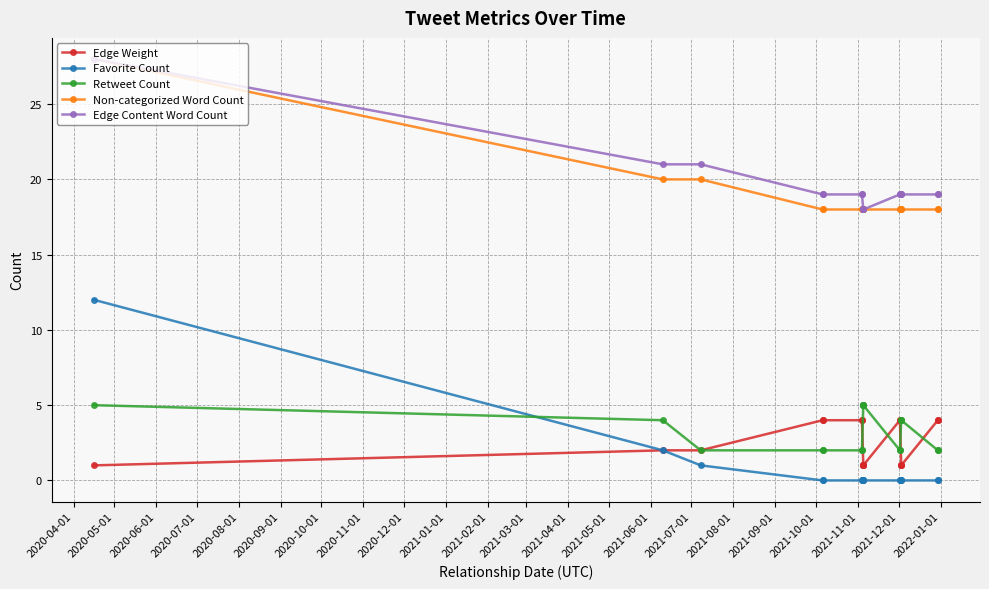

What are all the series names shown in the legend?

Edge Weight, Favorite Count, Retweet Count, Non-categorized Word Count, Edge Content Word Count